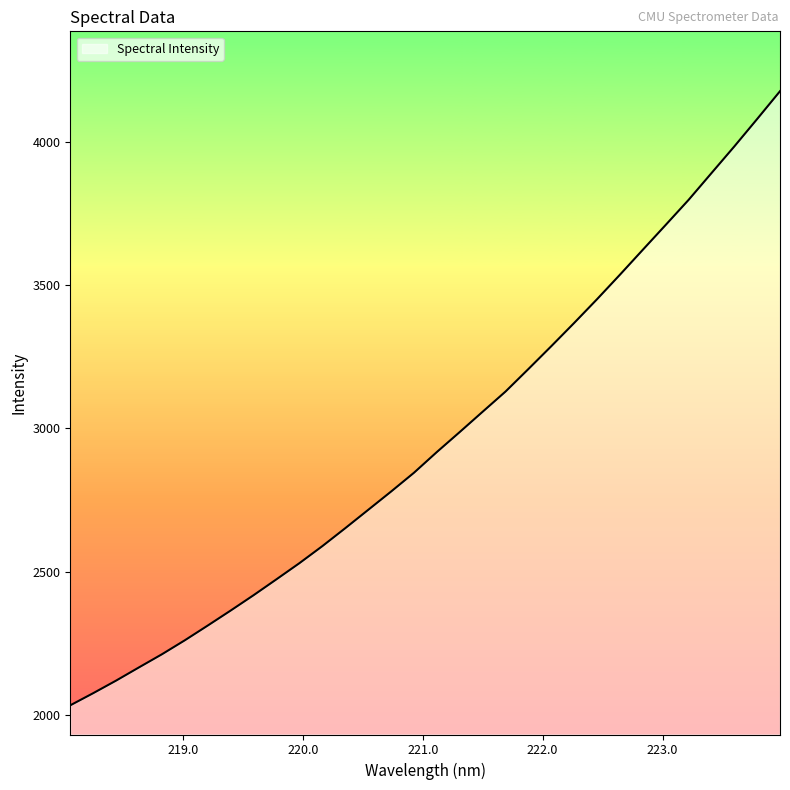

What is the maximum value shown in the chart?

4175.6